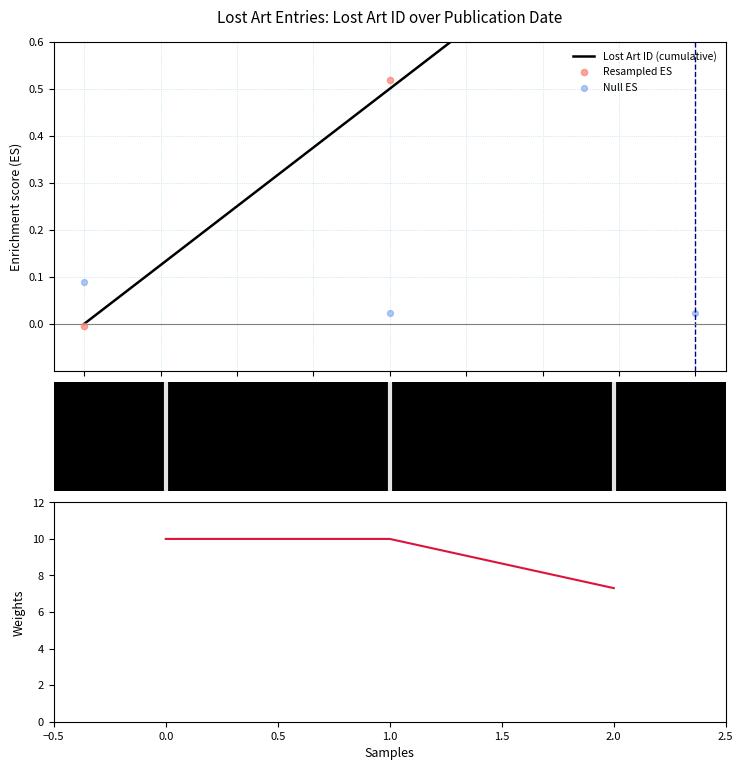

At how many categories does at least one series exceed 1?

3